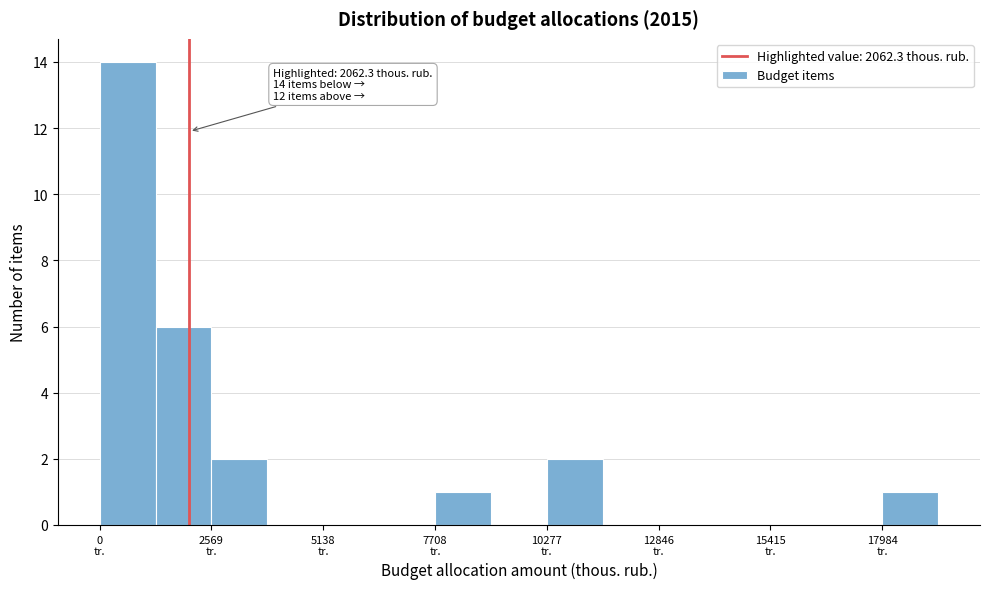

Around what value on the x-axis is the tallest bar? Give the approximate position of its centre, as read against the axis.

500